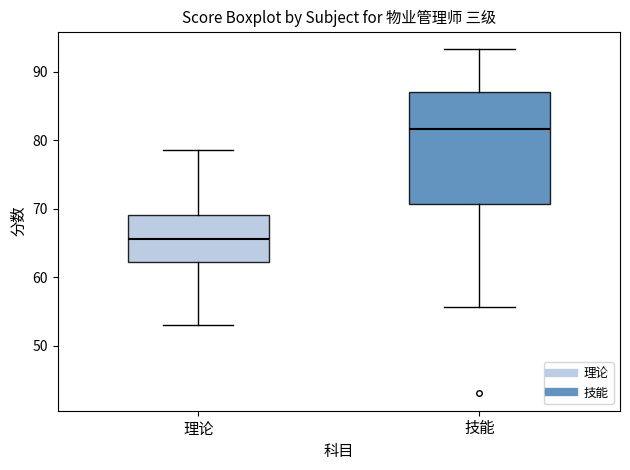

Where does the upper whisker of the box for 理论 end on the y-axis? The values are not printed on the chart, so give them approximately, as read against the axis.

79